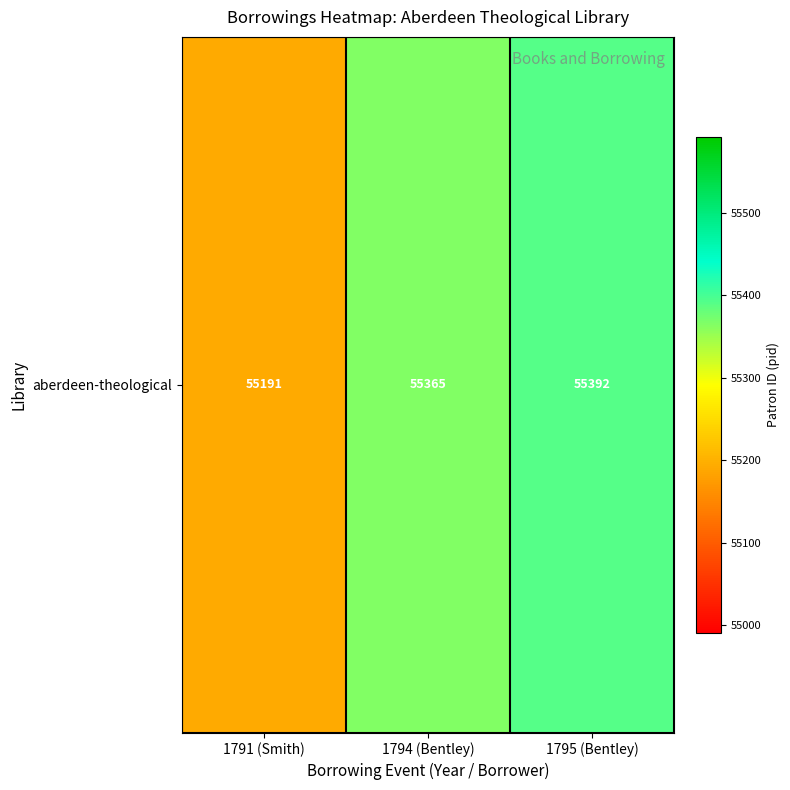

How many data points does each series have?

3